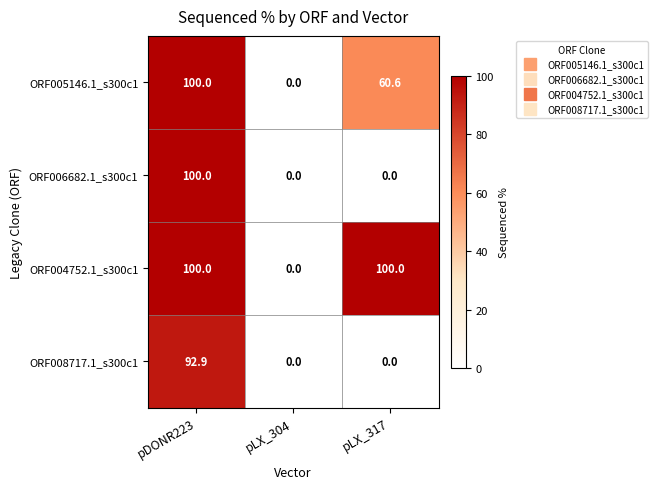

What is the spread (max minus min) of values at pLX_317?

100.0